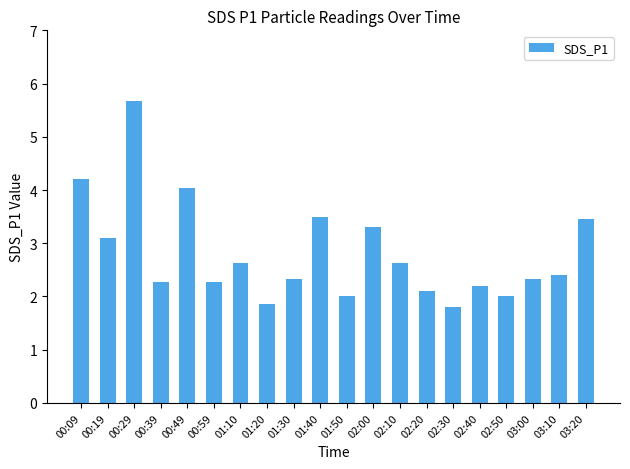

What is the sum of the values at 02:50 and 00:19?

5.1